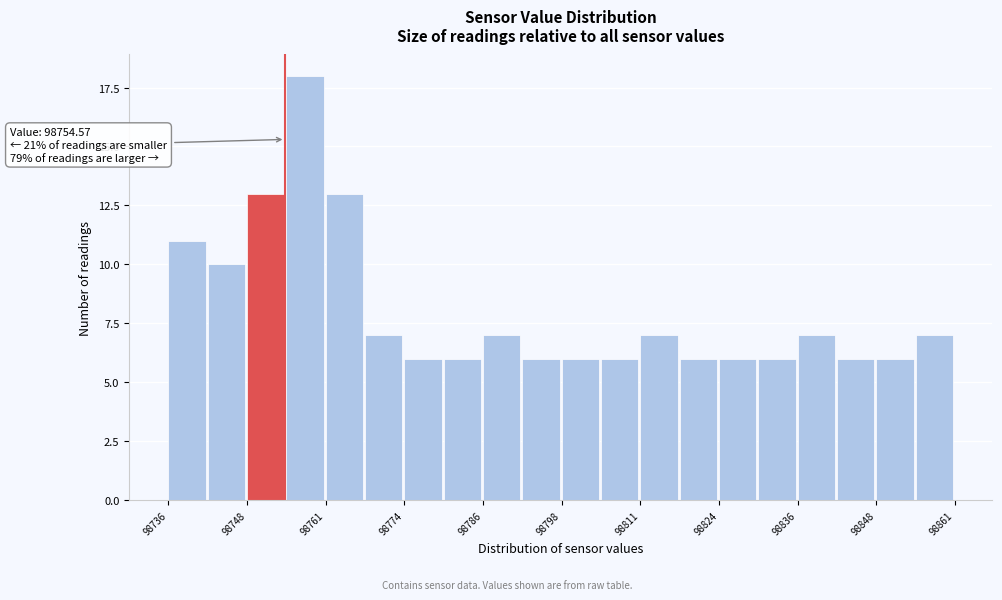

Around what value on the x-axis is the tallest bar? Give the approximate position of its centre, as read against the axis.

98758